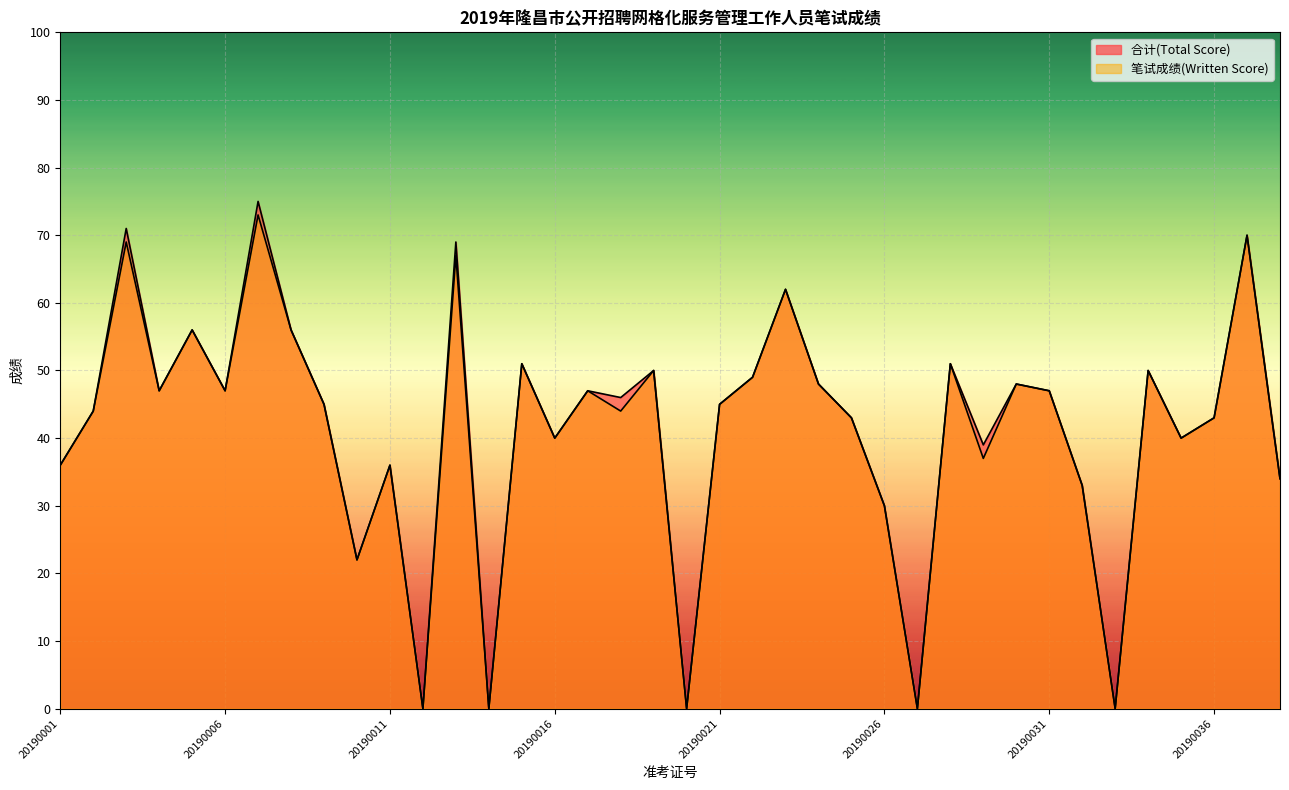

What are all the series names shown in the legend?

合计(Total Score), 笔试成绩(Written Score)